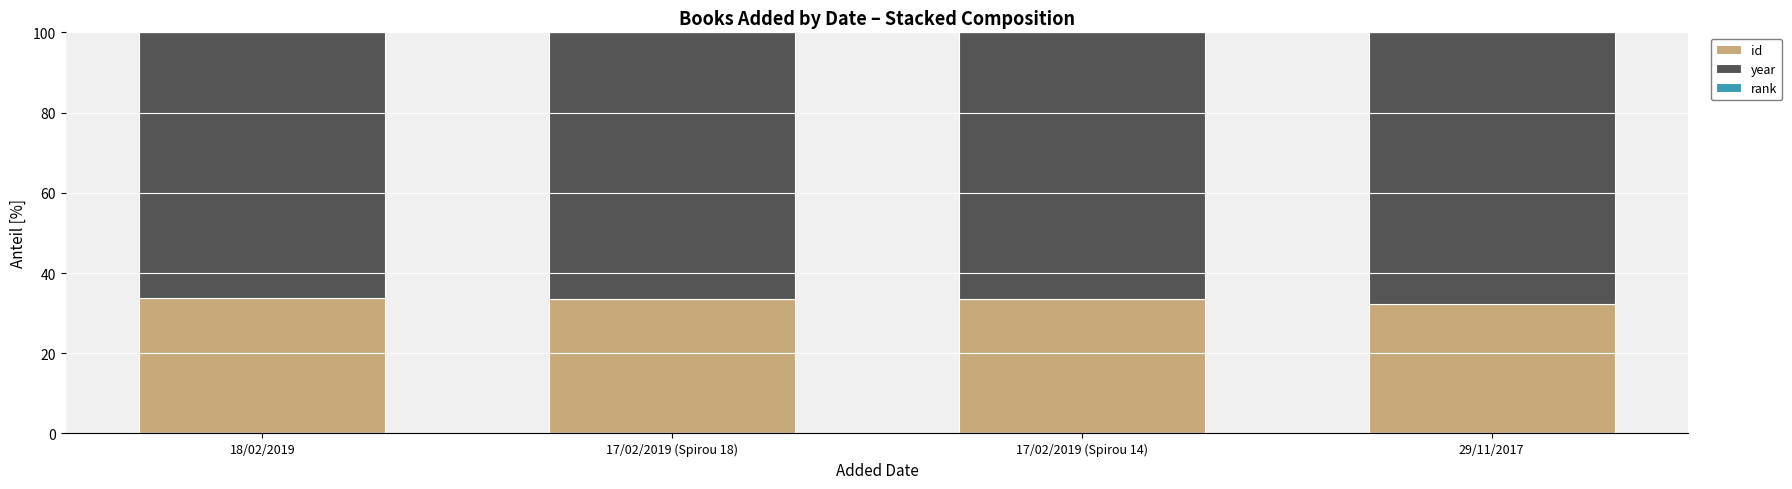

Are the bars grouped side by side (vs. stacked)?

No